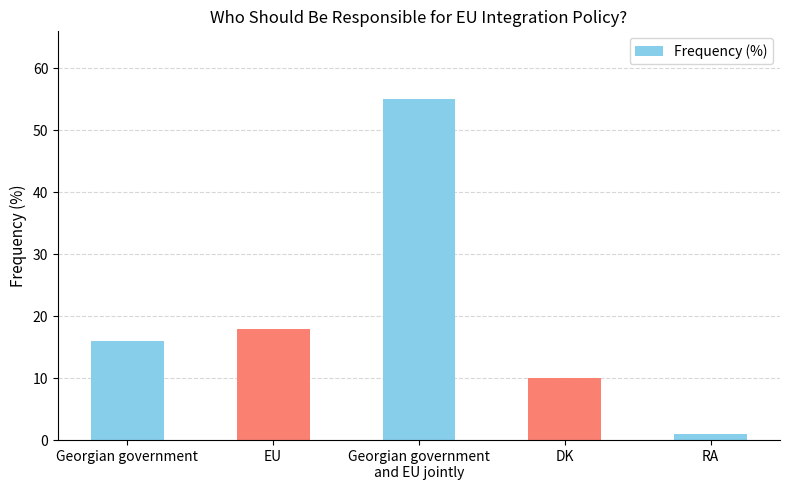

Does the chart contain any negative values?

No